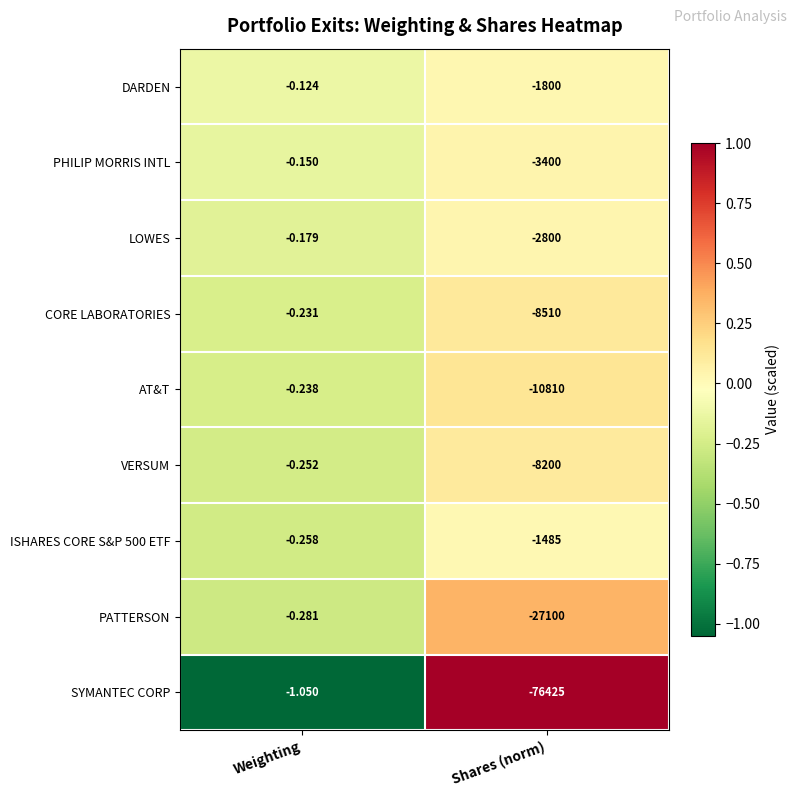

Where is VERSUM nearest to the value -4100?

Weighting